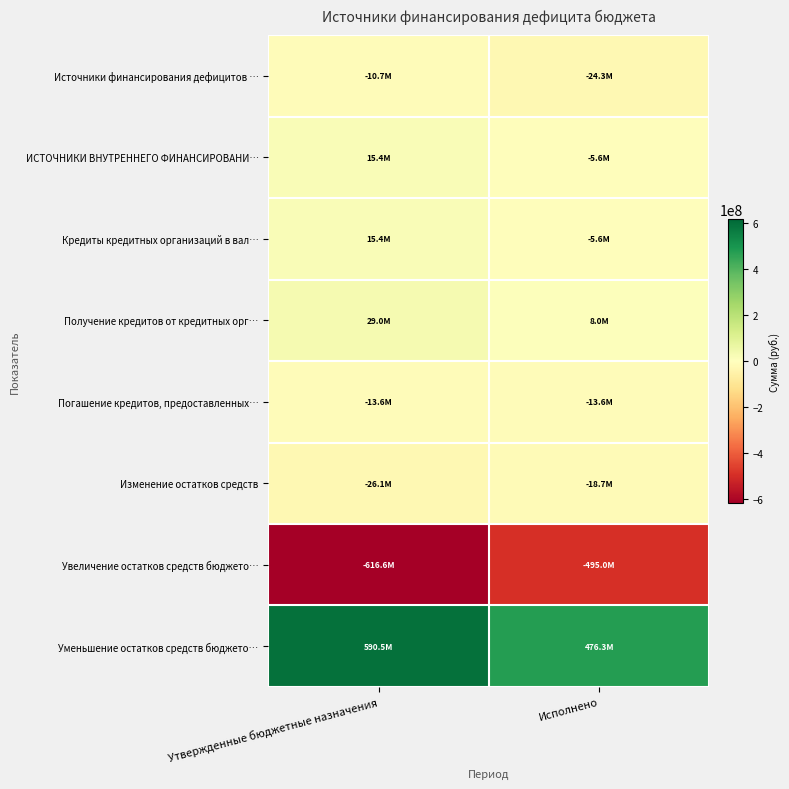

Reading left to right, list all the values displayed in this chart.

Источники финансирования дефицитов …: Утвержденные бюджетные назначения=-10691244.5	Исполнено=-24280948.5
ИСТОЧНИКИ ВНУТРЕННЕГО ФИНАНСИРОВАНИ…: Утвержденные бюджетные назначения=15400000.0	Исполнено=-5600000.0
Кредиты кредитных организаций в вал…: Утвержденные бюджетные назначения=15400000.0	Исполнено=-5600000.0
Получение кредитов от кредитных орг…: Утвержденные бюджетные назначения=29000000.0	Исполнено=8000000.0
Погашение кредитов, предоставленных…: Утвержденные бюджетные назначения=-13600000.0	Исполнено=-13600000.0
Изменение остатков средств: Утвержденные бюджетные назначения=-26091244.5	Исполнено=-18680948.5
Увеличение остатков средств бюджето…: Утвержденные бюджетные назначения=-616630645.5	Исполнено=-494958709.4
Уменьшение остатков средств бюджето…: Утвержденные бюджетные назначения=590539401.0	Исполнено=476277760.9